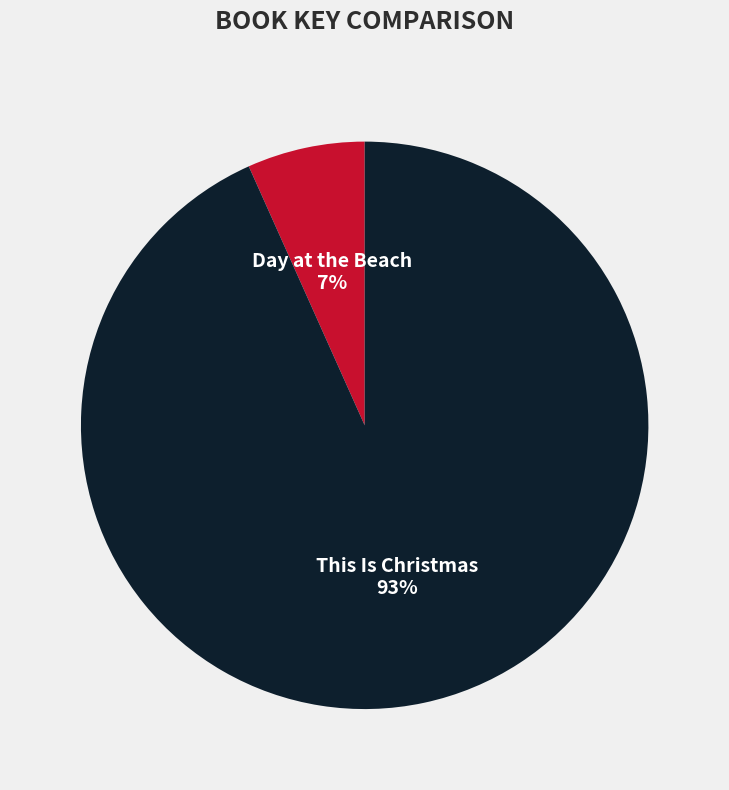

Which category has the smallest portion of the pie?

Day at the Beach